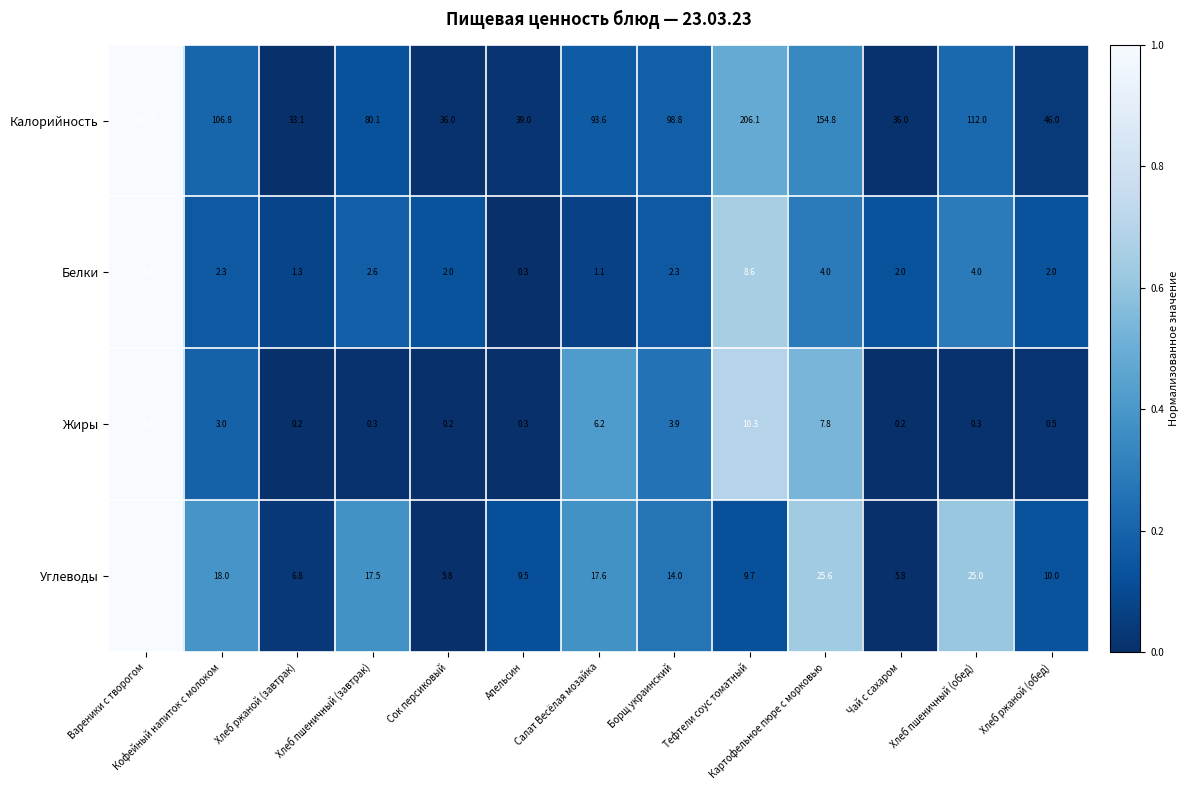

How many categories are shown in the chart?

13